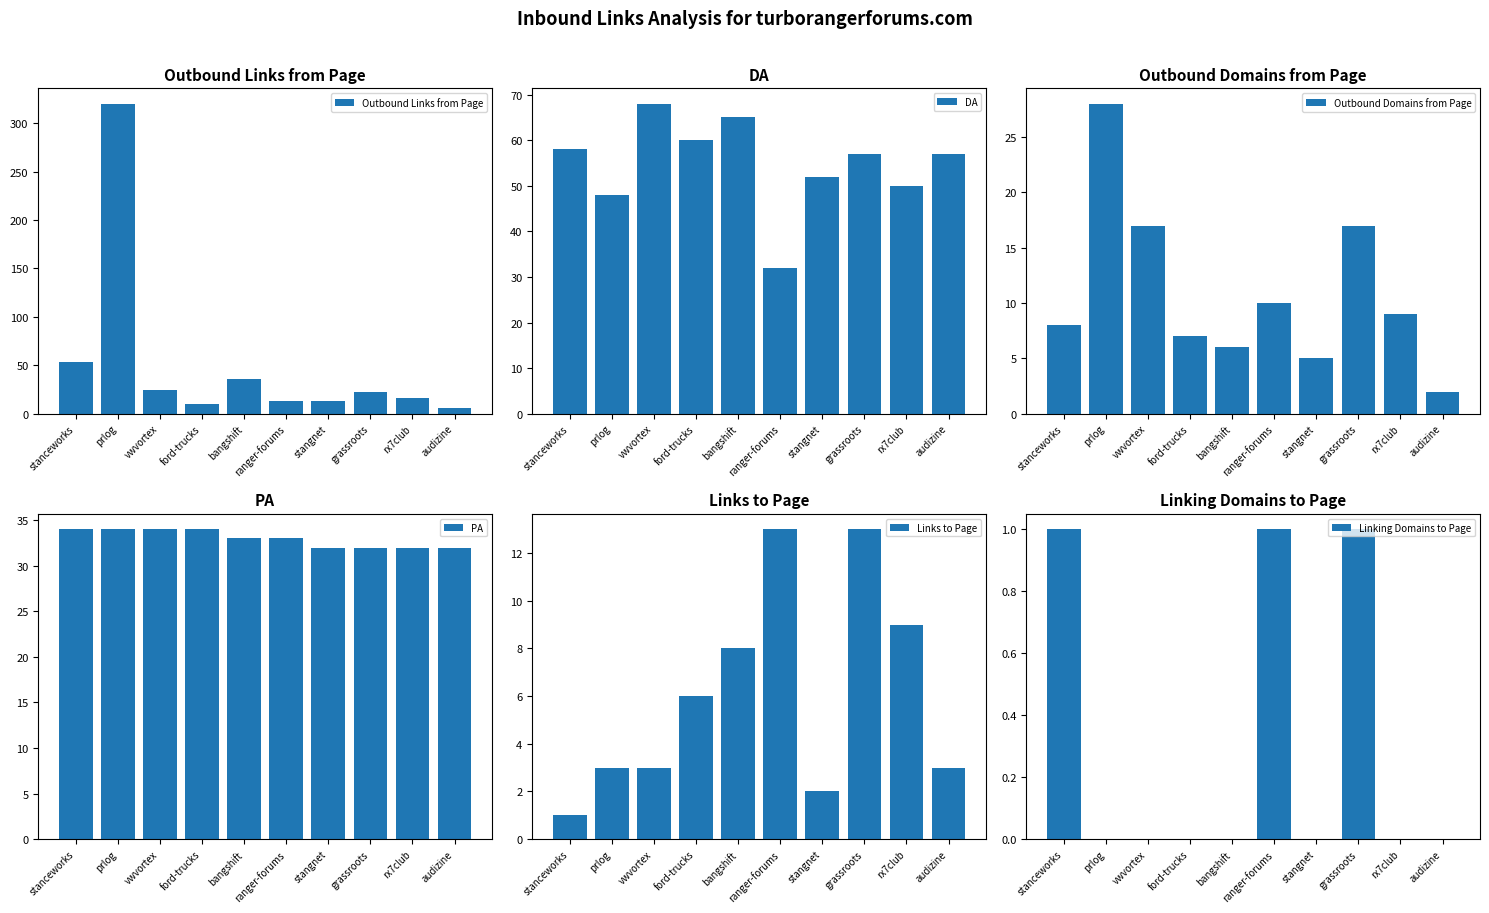

What is the total value across all series at rx7club?

116